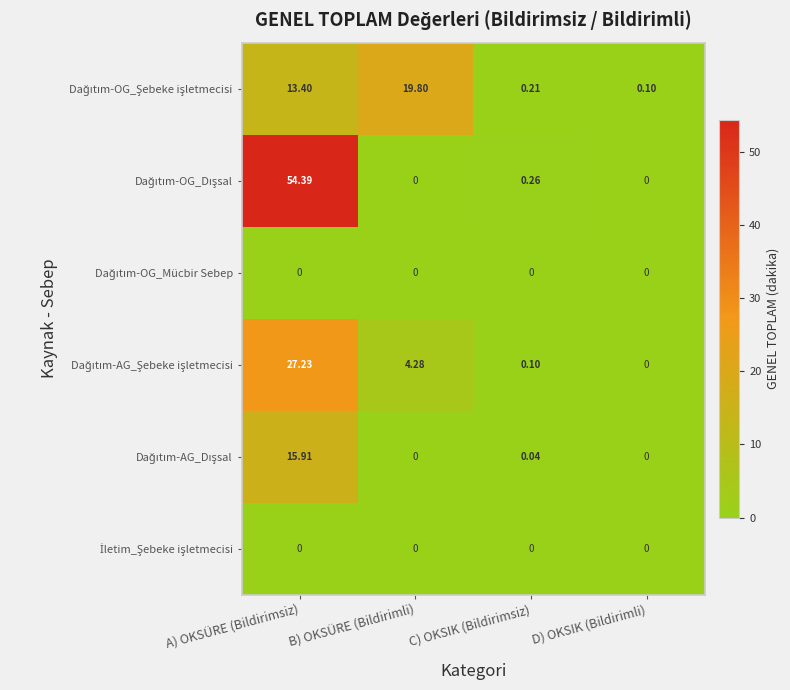

At which category is the sum across all series the highest?

A) OKSÜRE (Bildirimsiz)